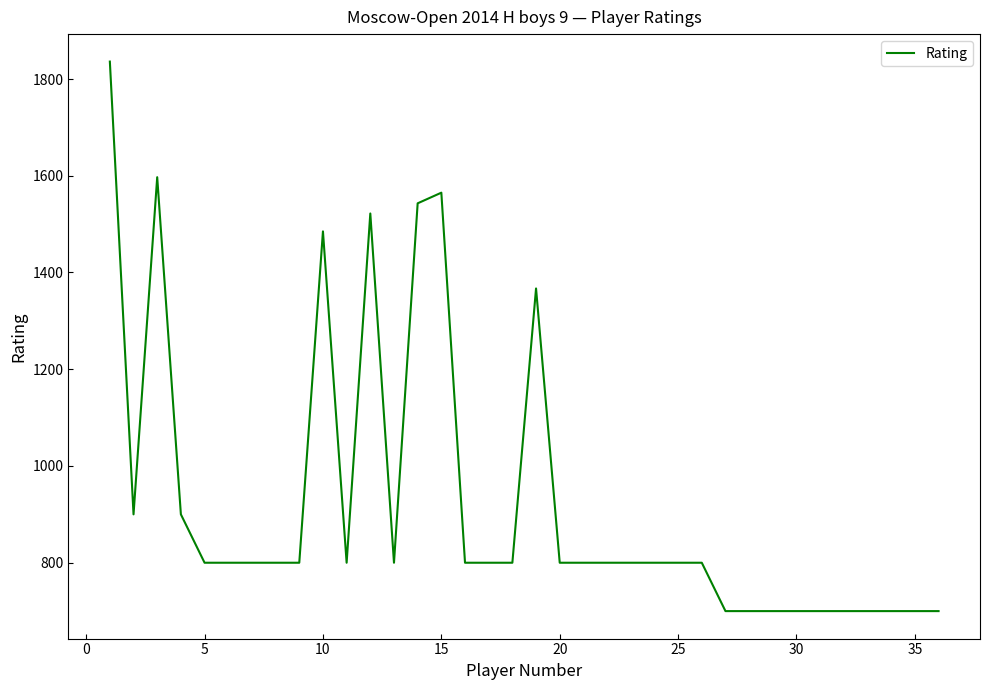

What is the smallest value displayed?

700